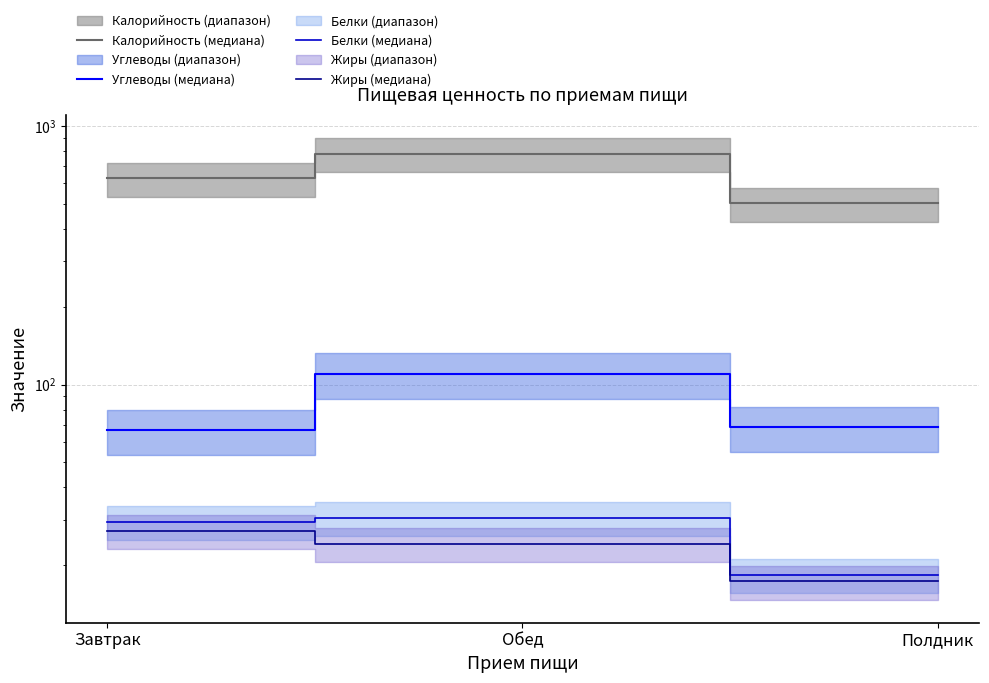

What value does the Белки (медиана) series have at Полдник?

18.3